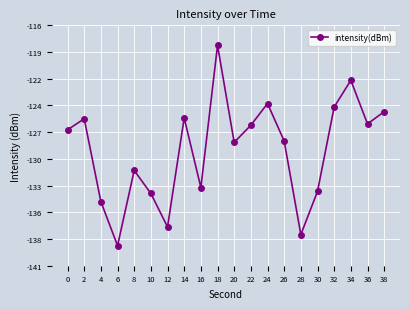

What is the value of the 4th point from the left?

-139.0